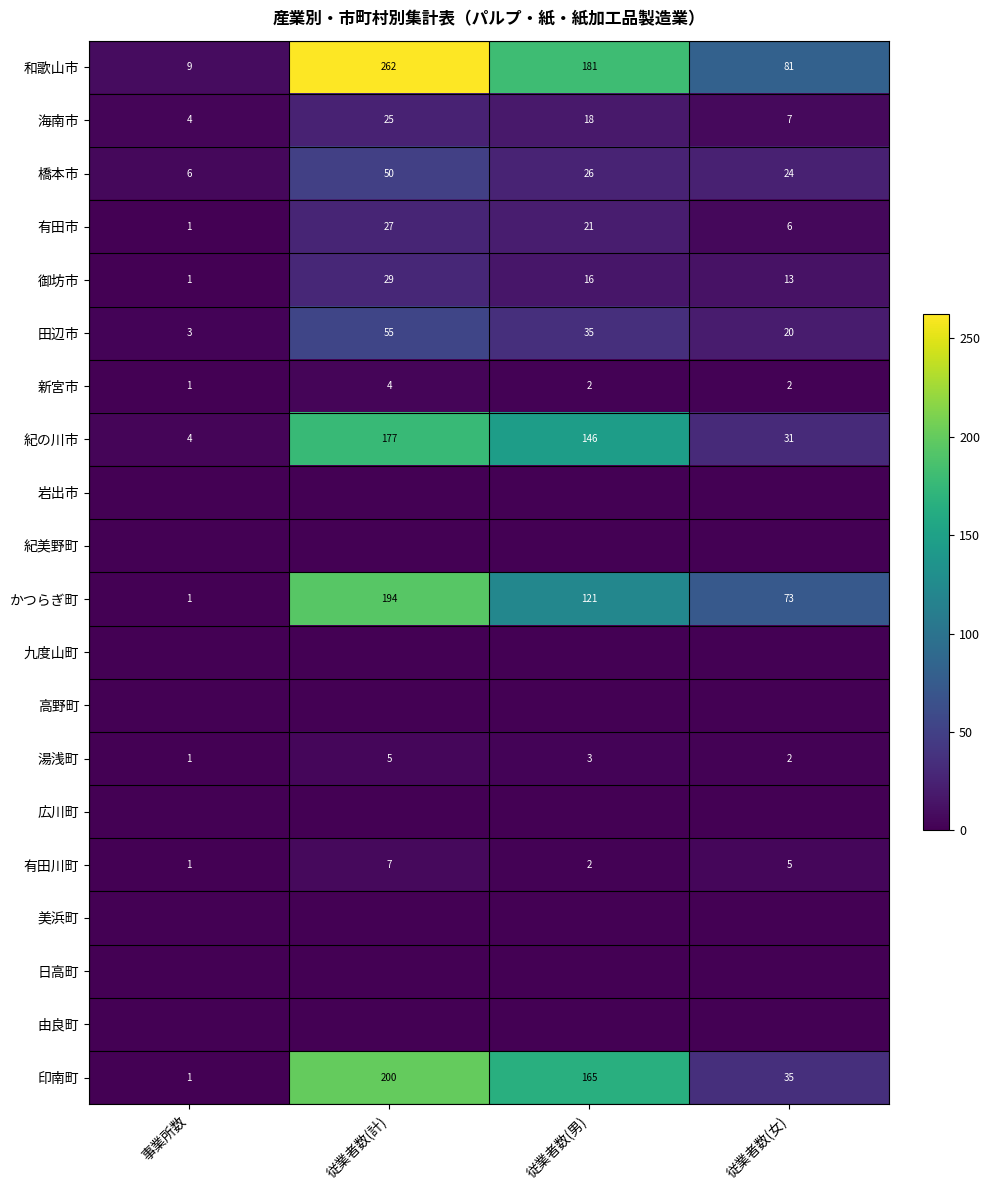

Which category has the highest value across all series?

従業者数(計)